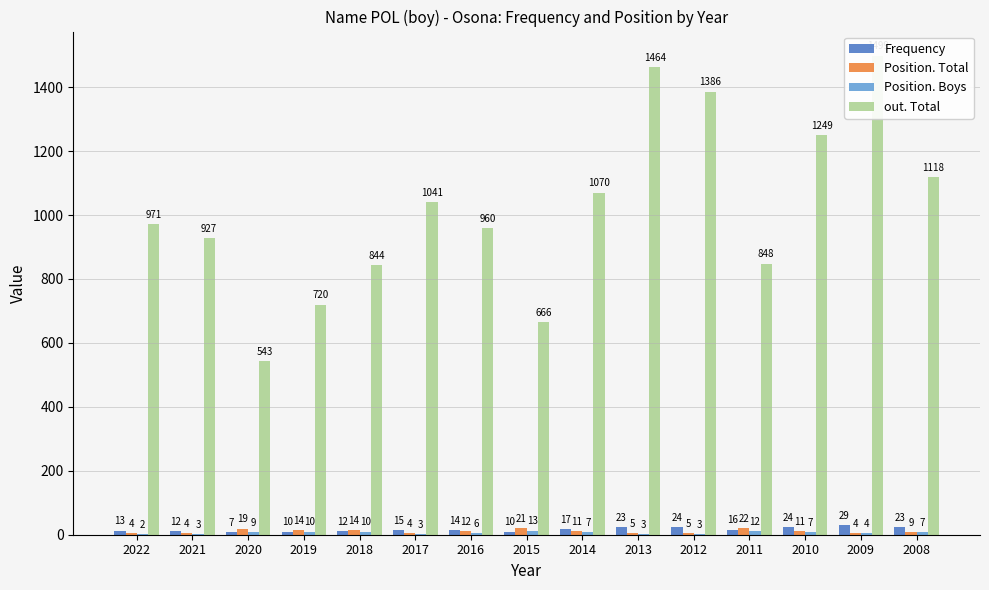

What is the minimum value for Position. Total?

4